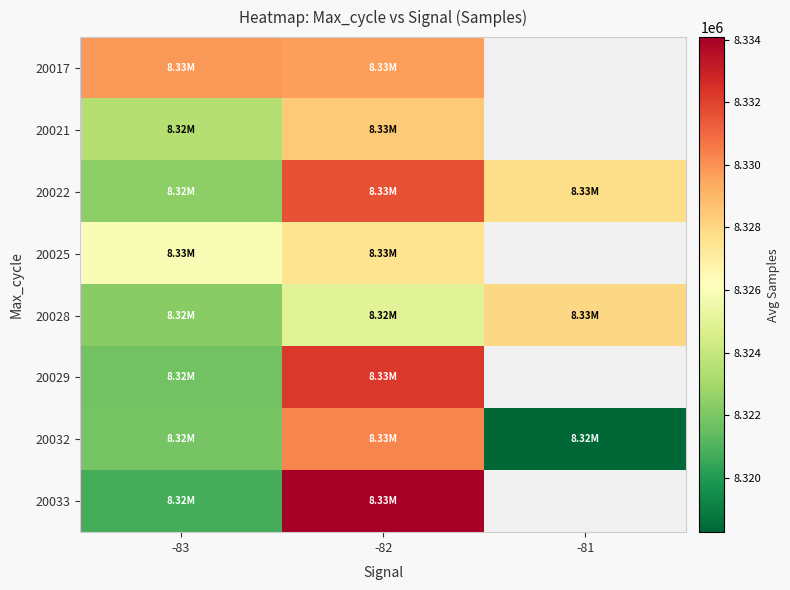

At which category is the sum across all series the highest?

-82